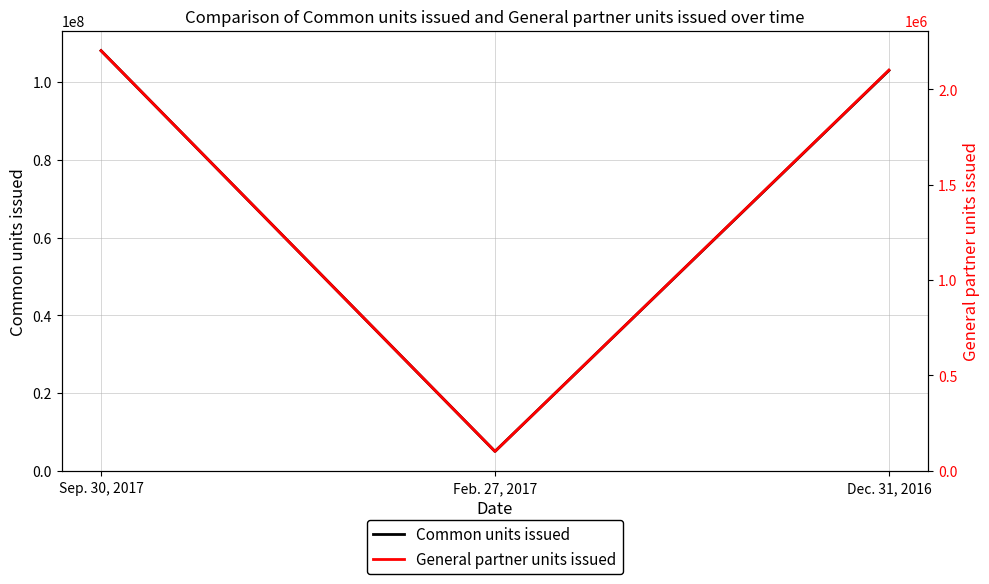

What is the label of the 2nd point from the left?

Feb. 27, 2017